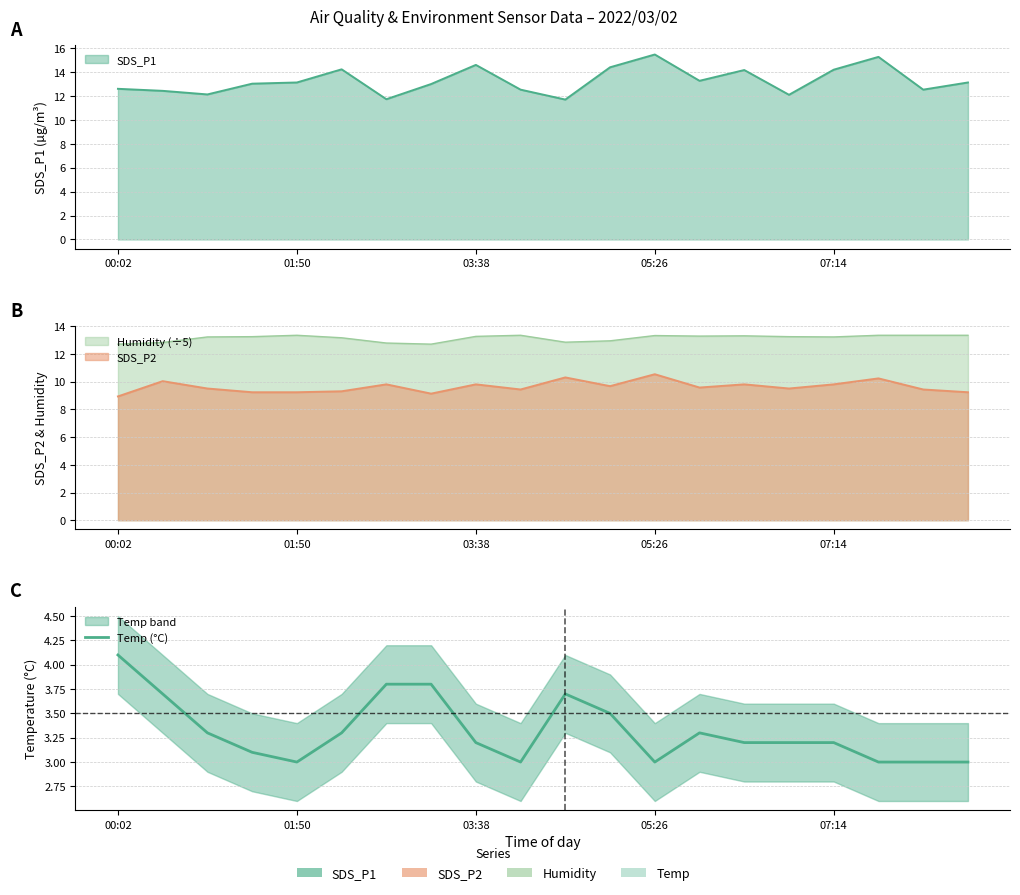

Reading left to right, extract all data points from this chart.

4.1	3.7	3.3	3.1	3.0	3.3	3.8	3.8	3.2	3.0	3.7	3.5	3.0	3.3	3.2	3.2	3.2	3.0	3.0	3.0